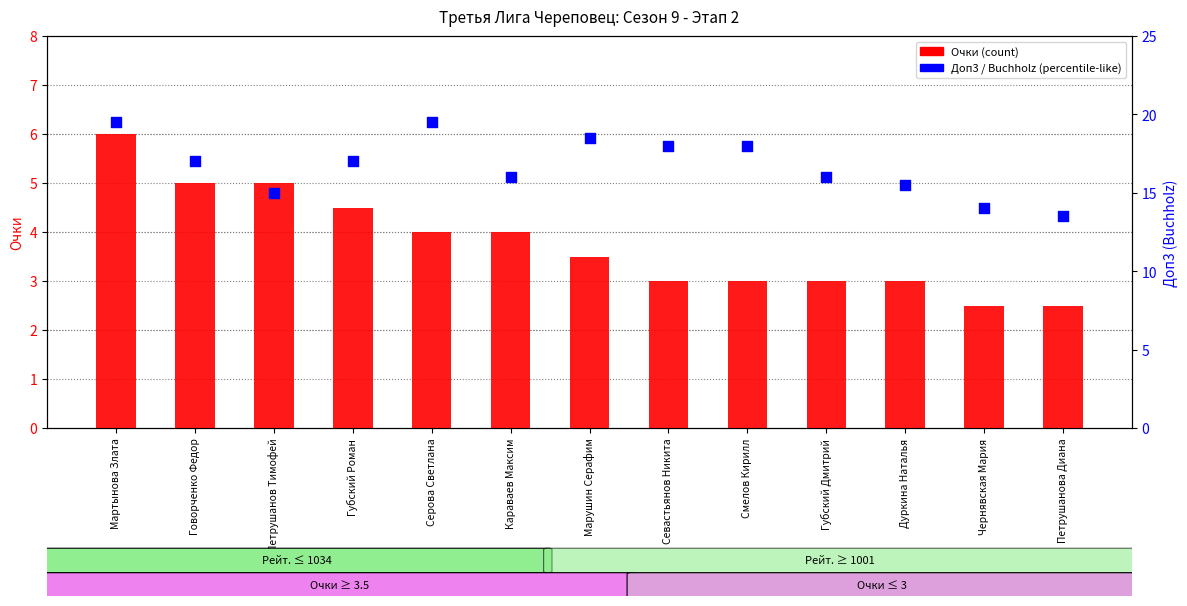

Which series contains the highest Y value?

Доп3 / Buchholz